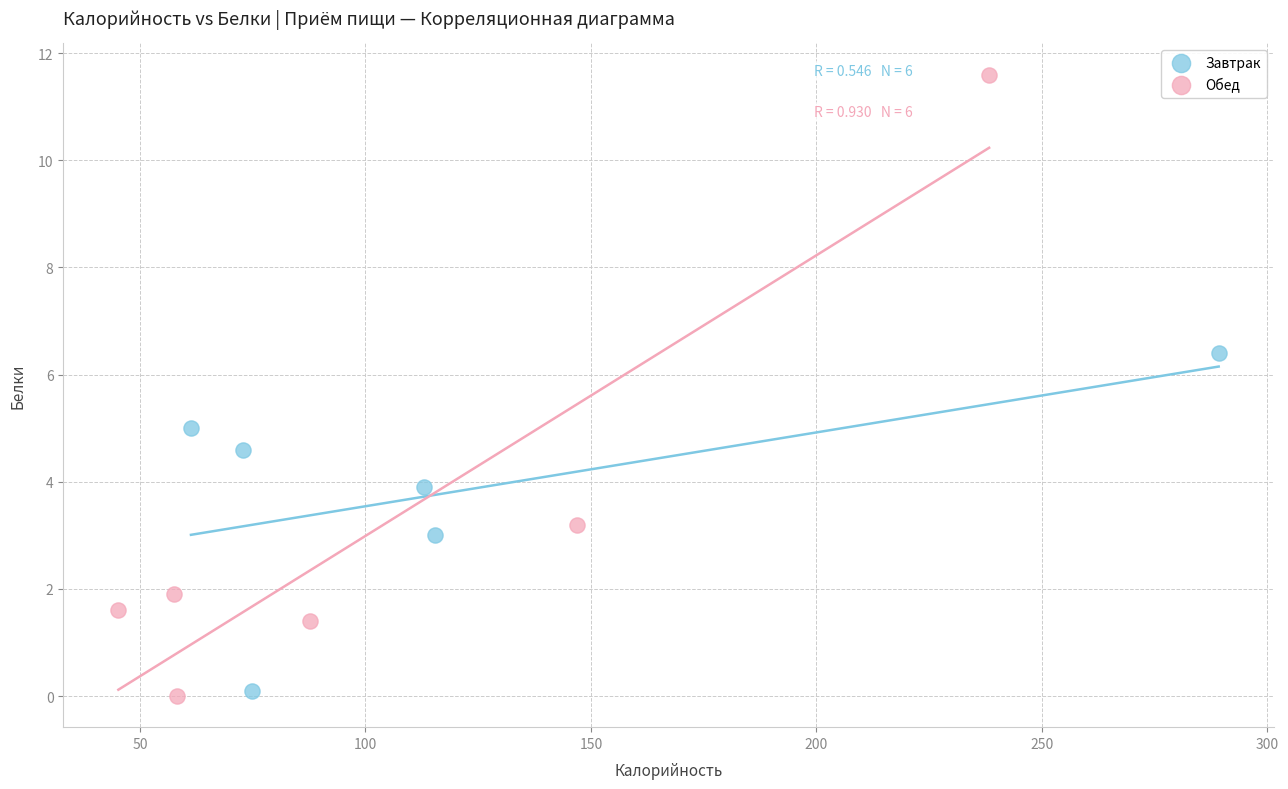

Which series reaches the maximum Y coordinate?

Обед